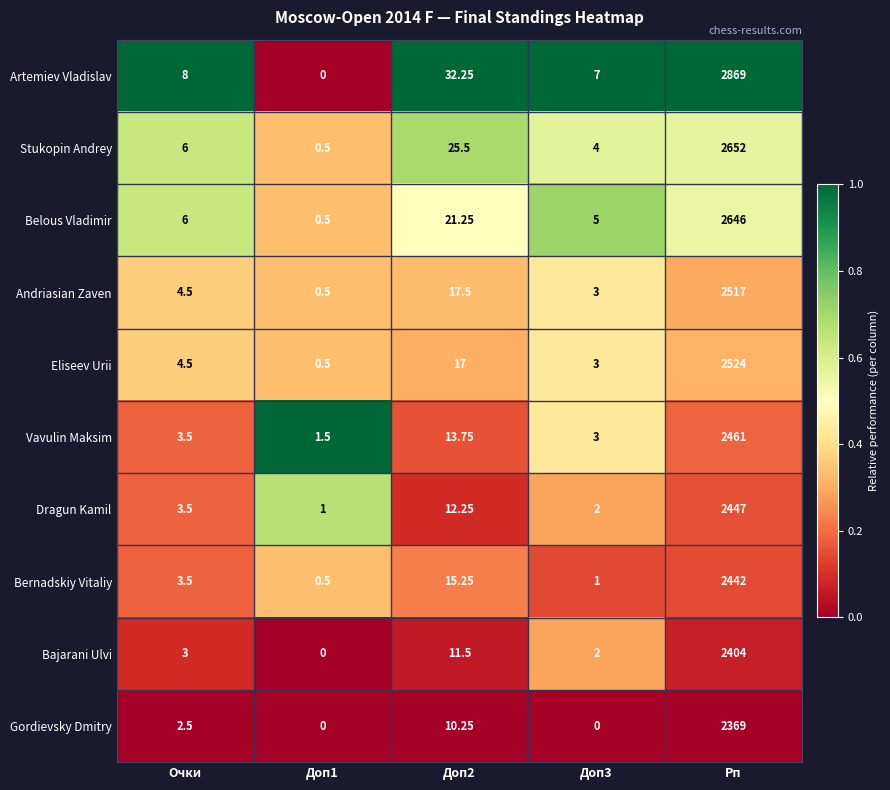

Which label corresponds to the largest value in the chart?

Рп